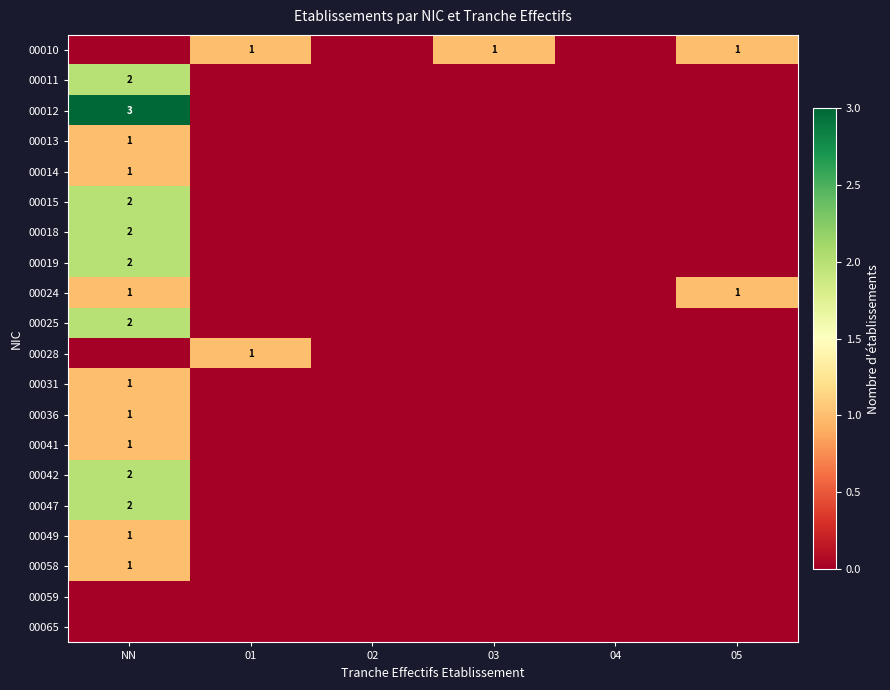

Is it true that 00042 equals 2 at NN?

True